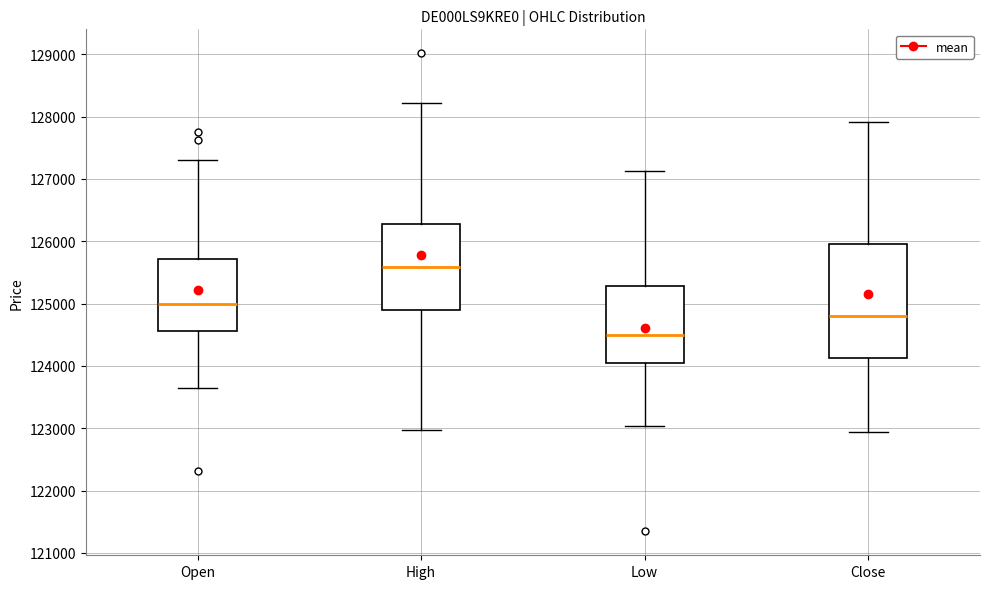

Reading left to right, read every box against the y-axis: the position of its median line, the range the box covers, and the ends of its whiskers. The values are not printed on the chart, so give them approximately, as read against the axis.

Open: median 125000, box 124600 to 125700, whiskers 123600 to 127300
High: median 125600, box 124900 to 126300, whiskers 123000 to 128200
Low: median 124500, box 124000 to 125300, whiskers 123000 to 127100
Close: median 124800, box 124100 to 126000, whiskers 122900 to 127900